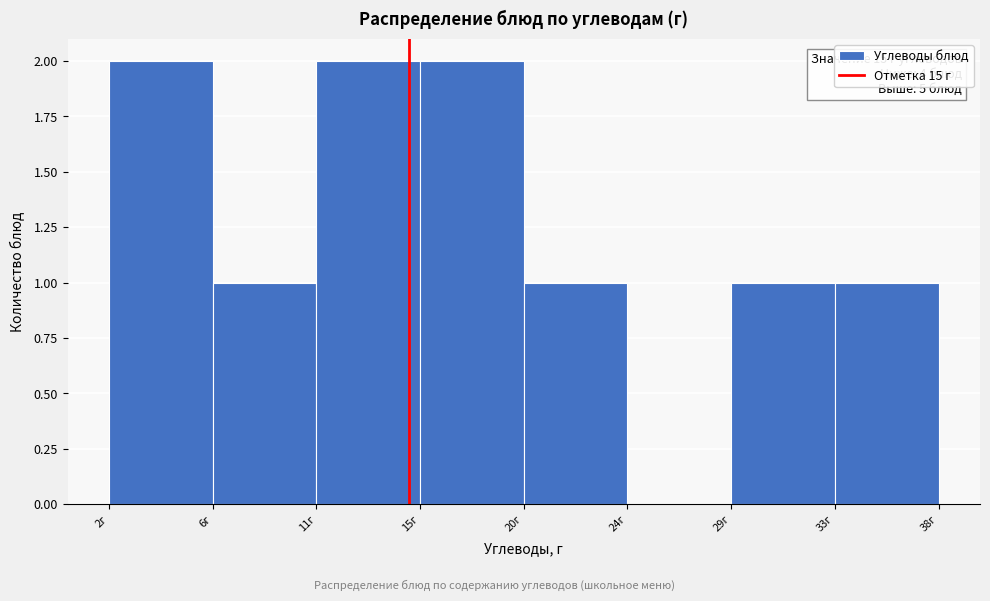

Reading left to right, extract all data points from this chart.

2г=2	6г=1	11г=2	15г=2	20г=1	24г=0	29г=1	33г=1